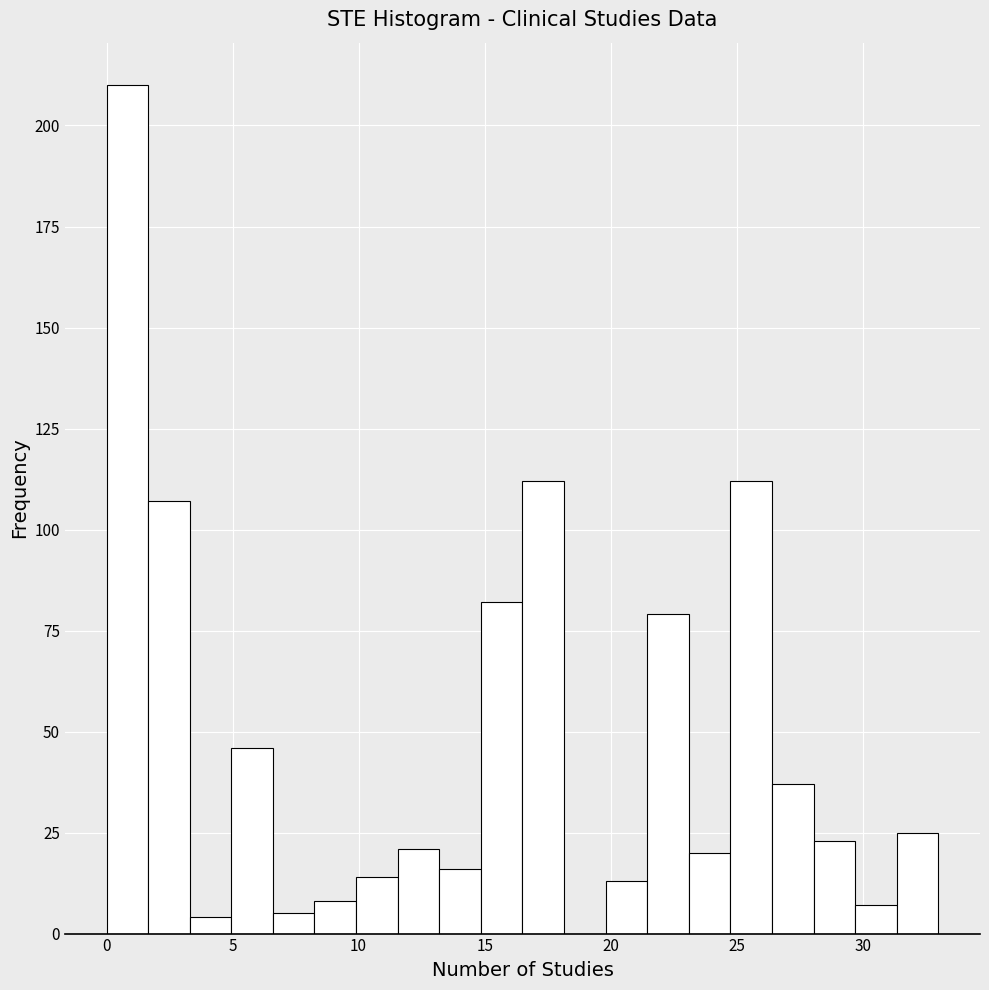

Read against the x-axis, roughly where is the centre of the tallest bar?

1.0